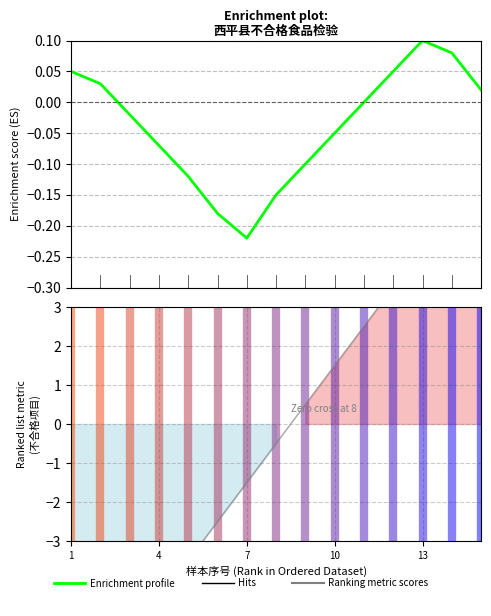

Rank the series by their maximum value, from lowest to highest.

Enrichment profile, Ranking metric scores